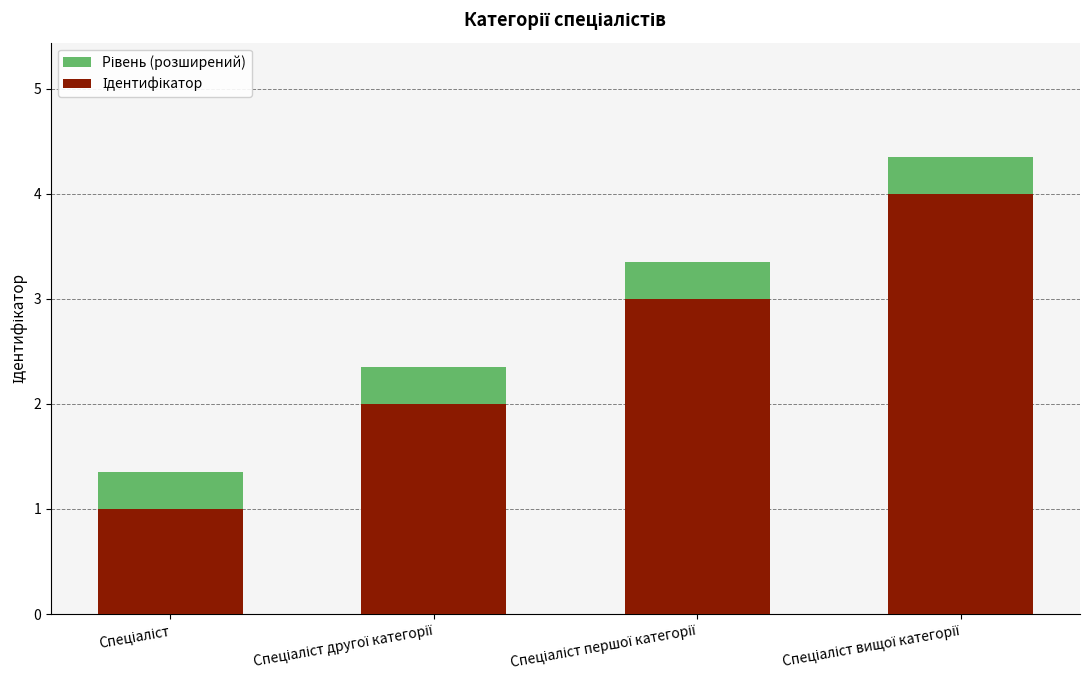

Reading left to right, transcribe all the data shown in this chart.

Ідентифікатор: Спеціаліст=1.0	Спеціаліст другої категорії=2.0	Спеціаліст першої категорії=3.0	Спеціаліст вищої категорії=4.0
Рівень (розширений): Спеціаліст=1.4	Спеціаліст другої категорії=2.4	Спеціаліст першої категорії=3.4	Спеціаліст вищої категорії=4.3